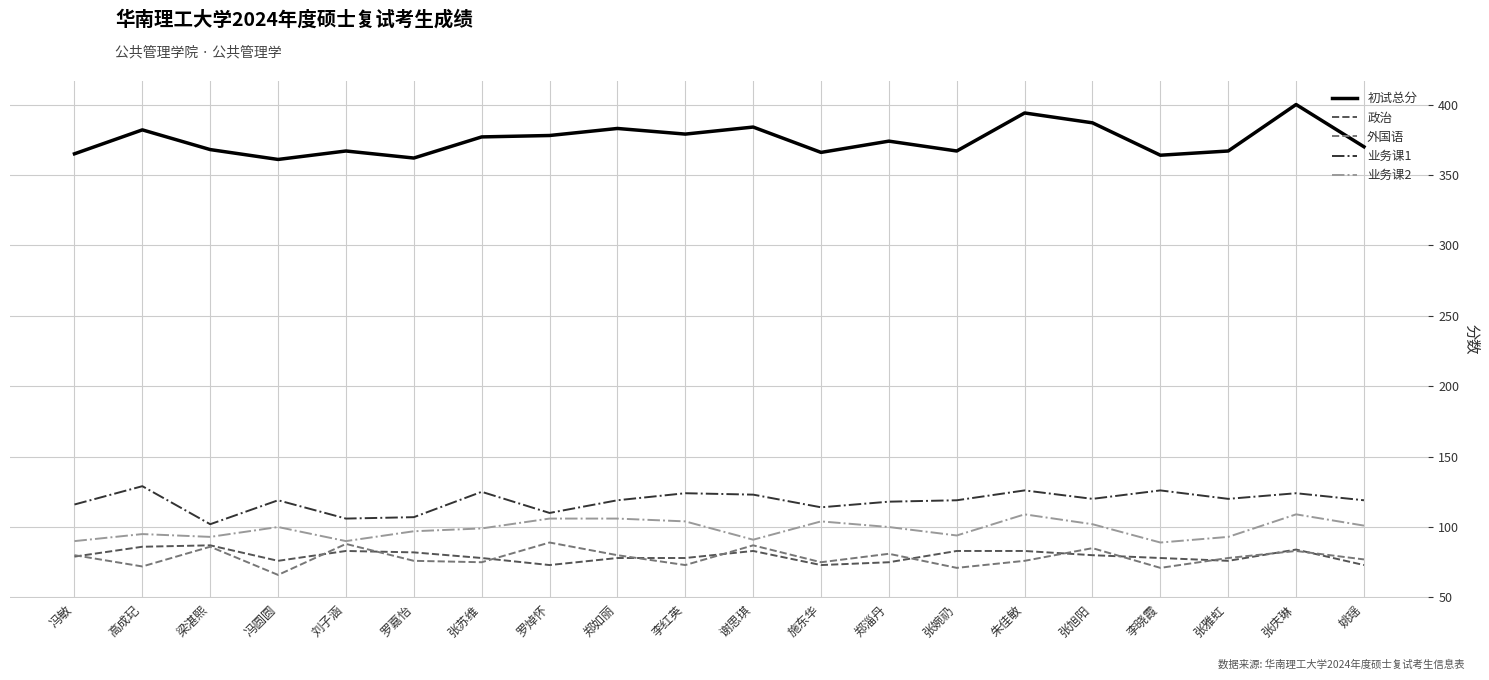

Which series has the largest total across all categories?

初试总分